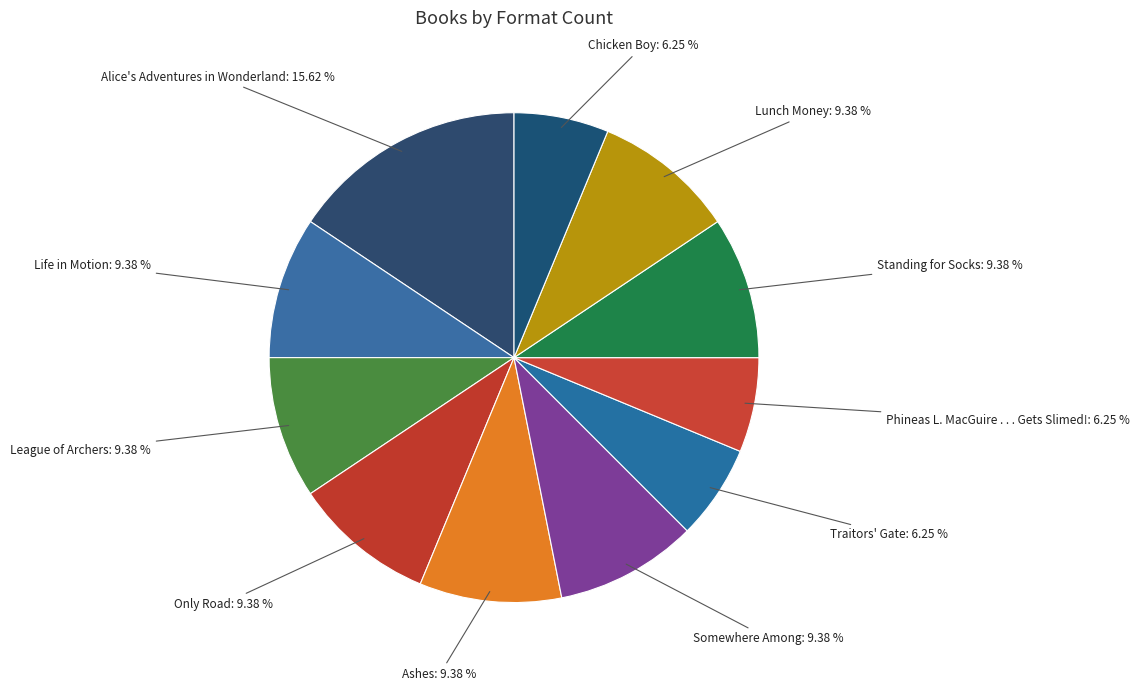

The Ashes slice represents 9% of the pie. True or false?

True